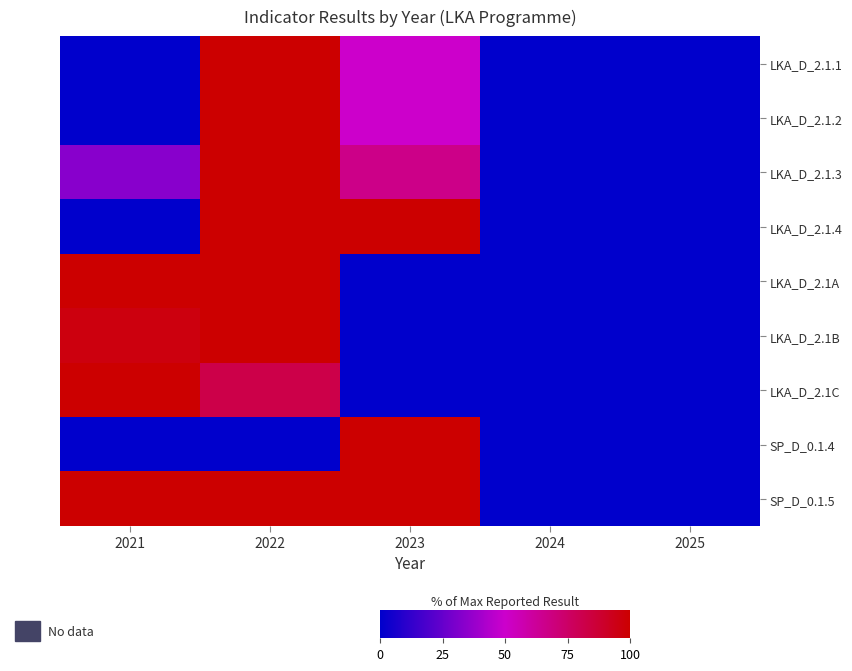

List the series in order of their peak value, lowest first.

LKA_D_2.1.1, LKA_D_2.1.2, LKA_D_2.1.3, LKA_D_2.1.4, LKA_D_2.1A, LKA_D_2.1B, LKA_D_2.1C, SP_D_0.1.4, SP_D_0.1.5